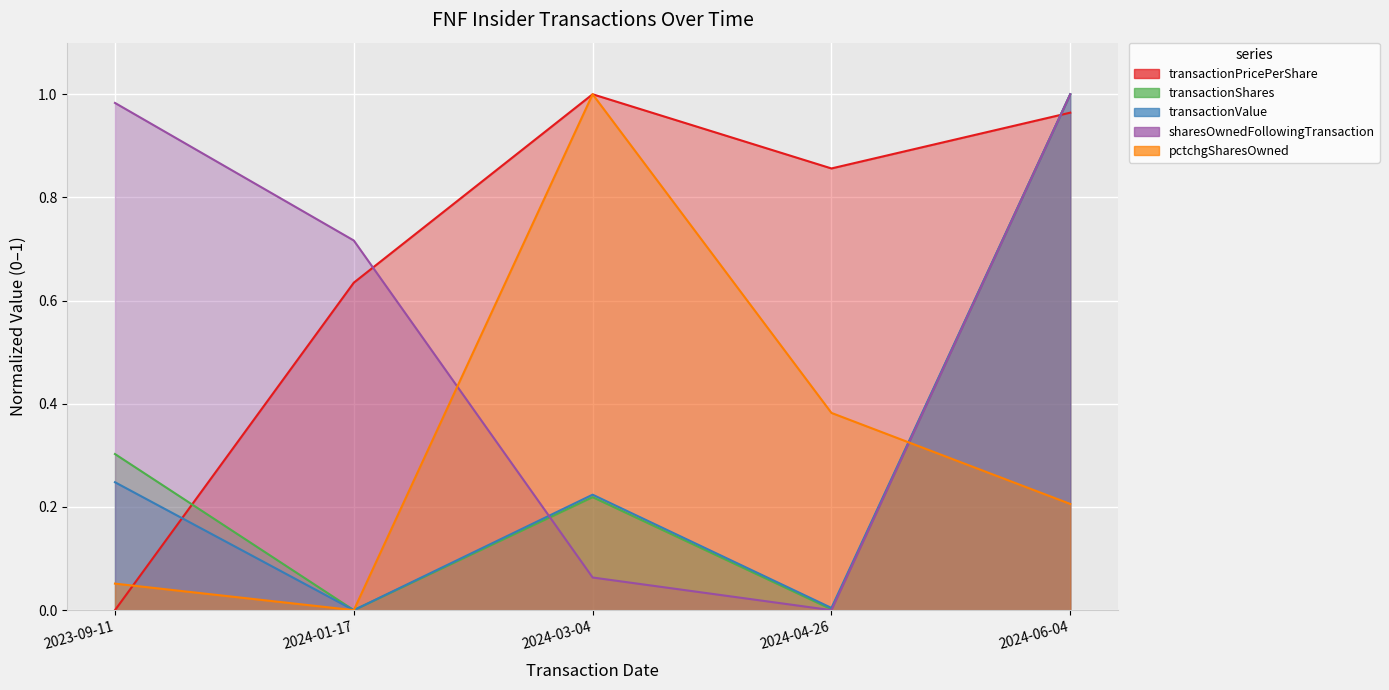

True or false: transactionShares has a value of 0.3 at 2023-09-11.

True